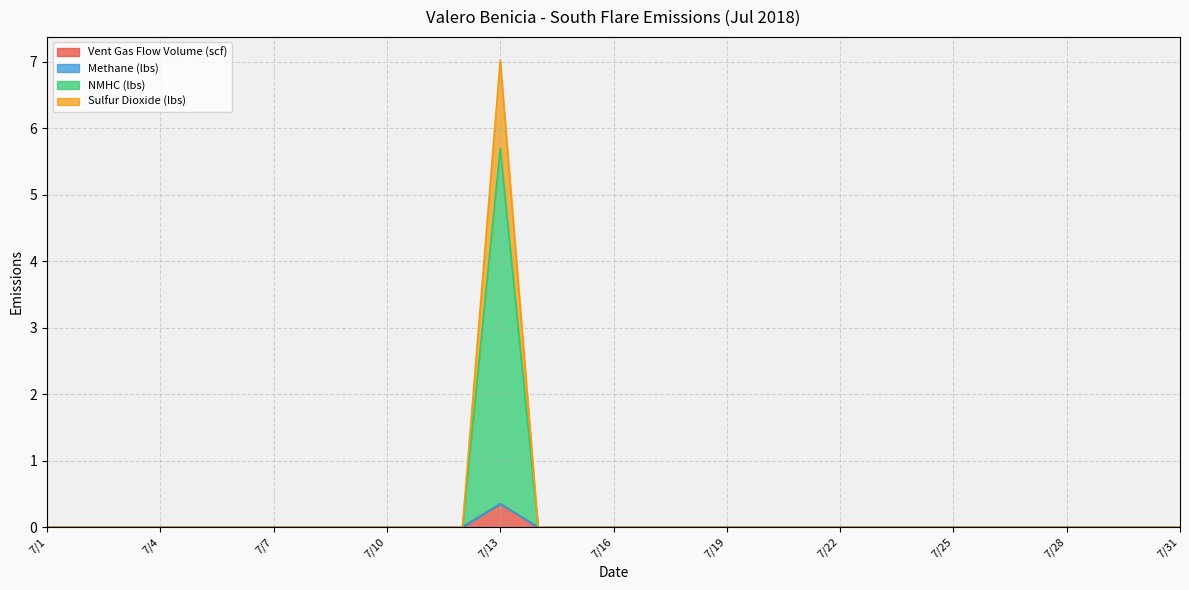

Does the chart display data point markers on the line(s)?

No